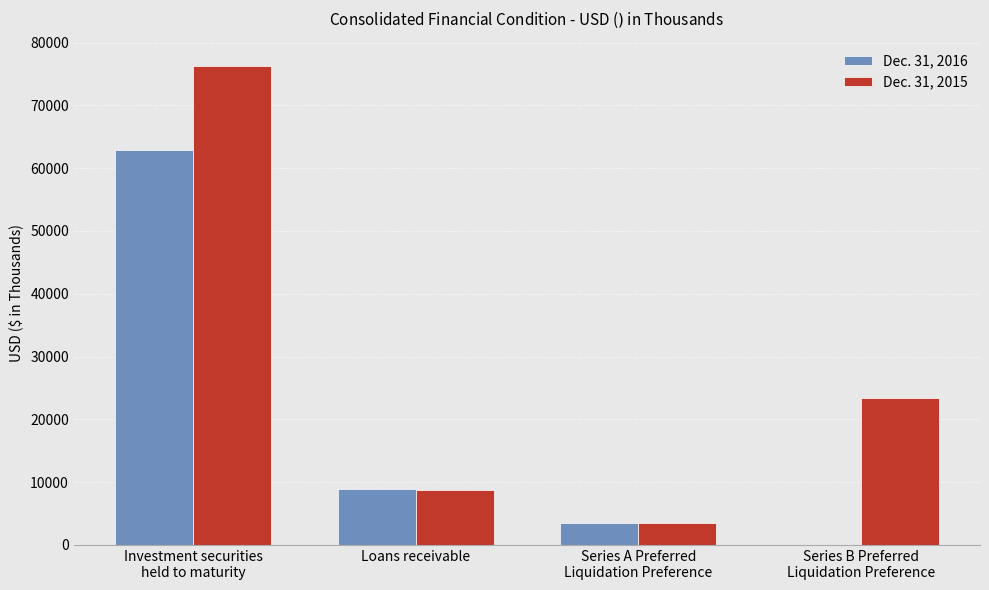

True or false: Dec. 31, 2015 has a value of 2889 at Loans receivable.

False